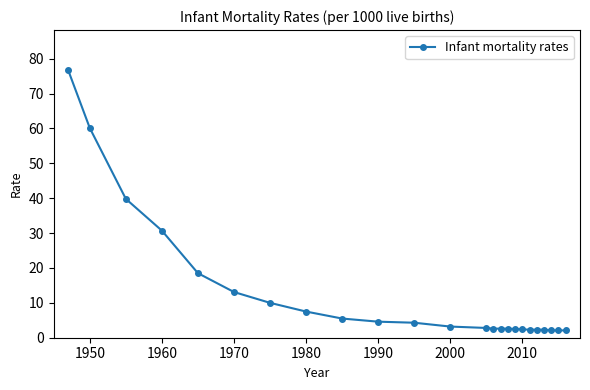

What is the sum of all values?

302.7